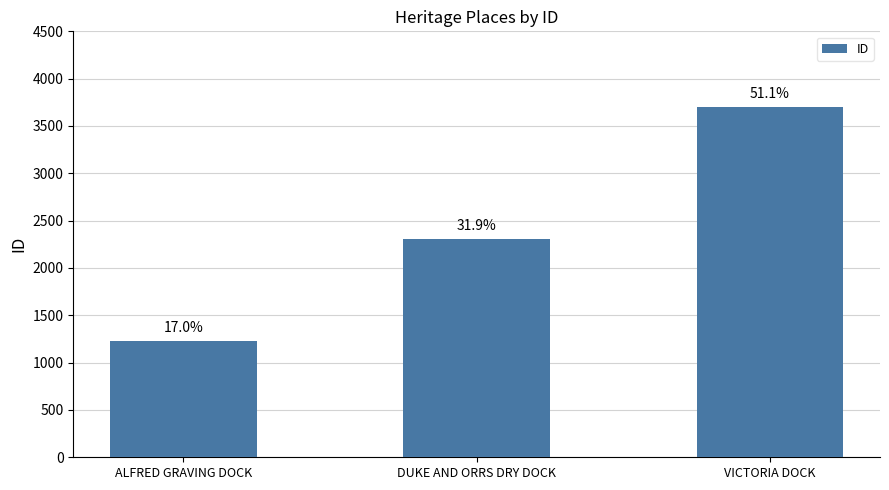

List the labels in order of value, smallest first.

ALFRED GRAVING DOCK, DUKE AND ORRS DRY DOCK, VICTORIA DOCK